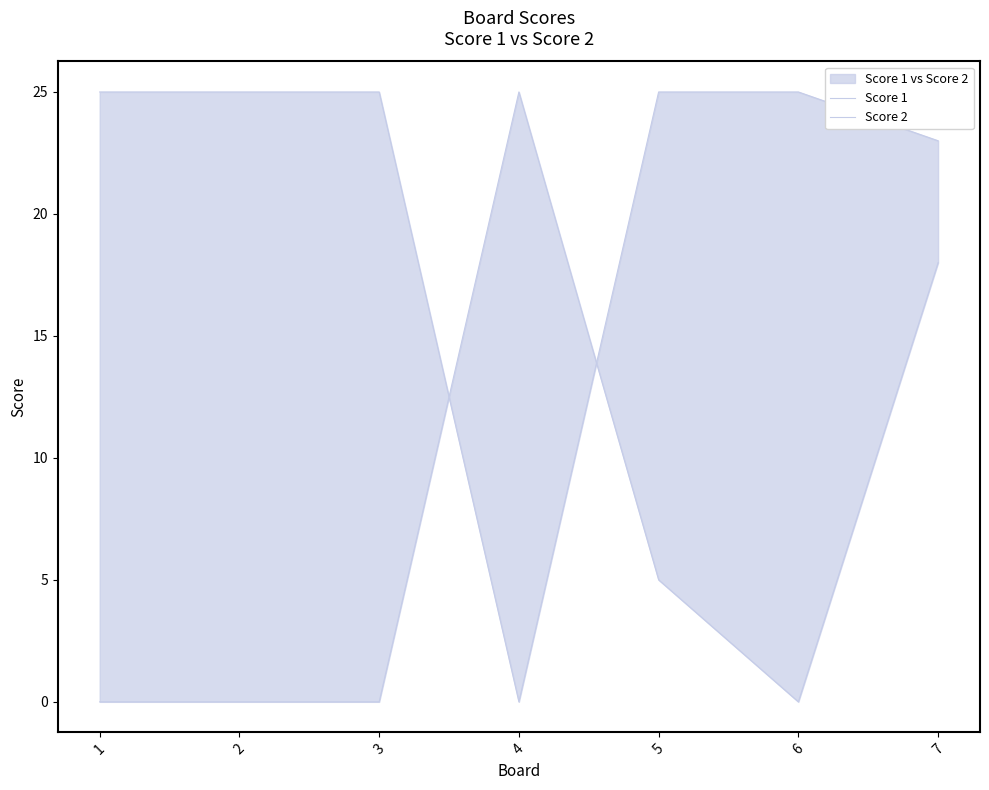

How many values in Score 2 are above zero?

3